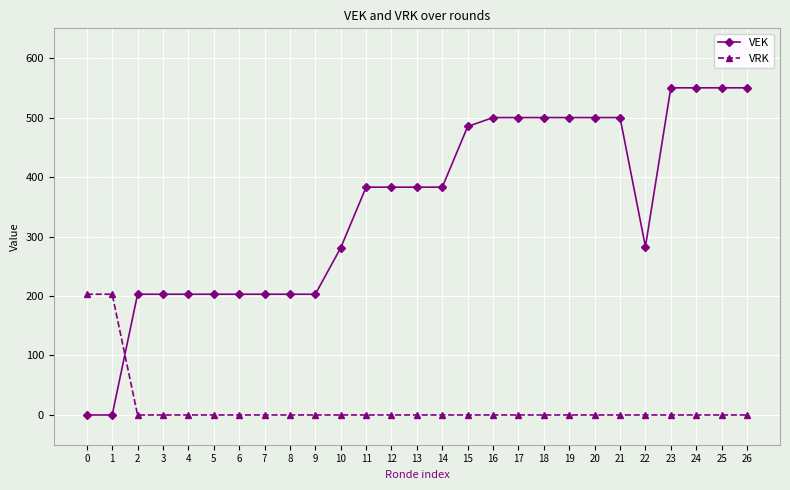

How many distinct data groups are displayed?

2